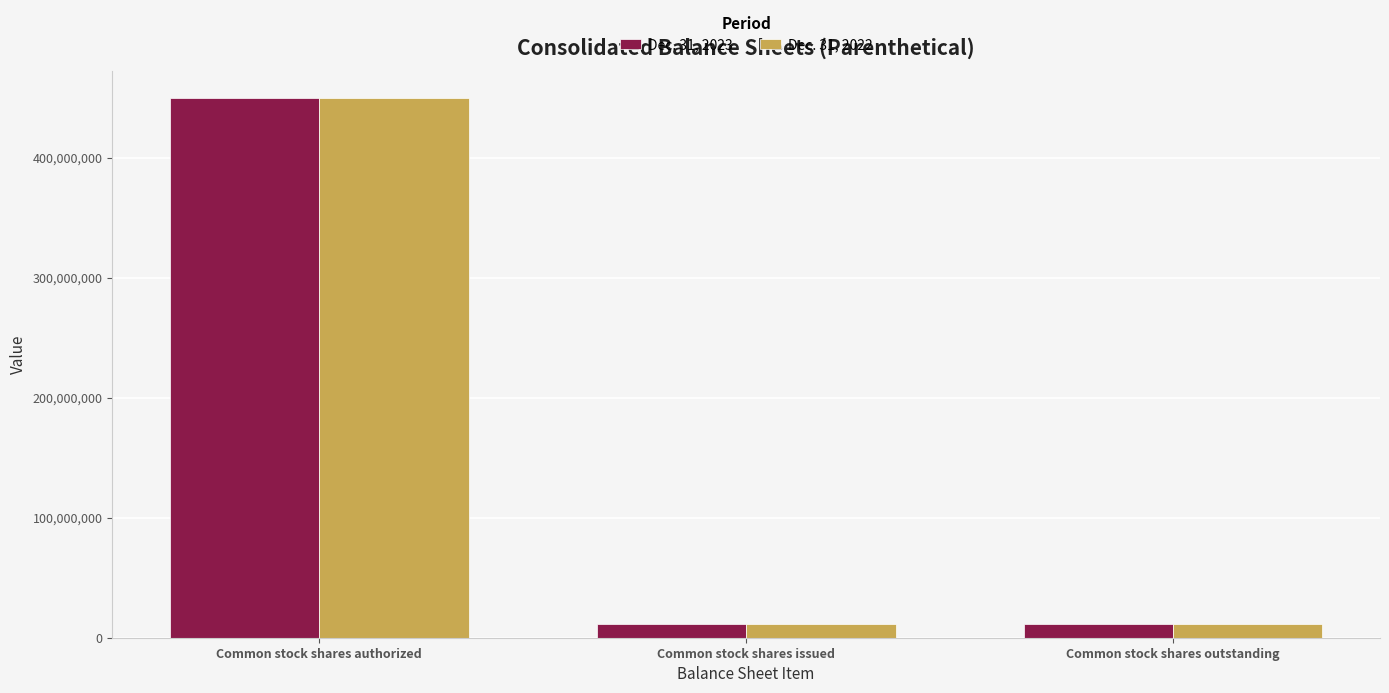

The Dec. 31, 2023 series shows 232840620 at Common stock shares authorized. True or false?

False